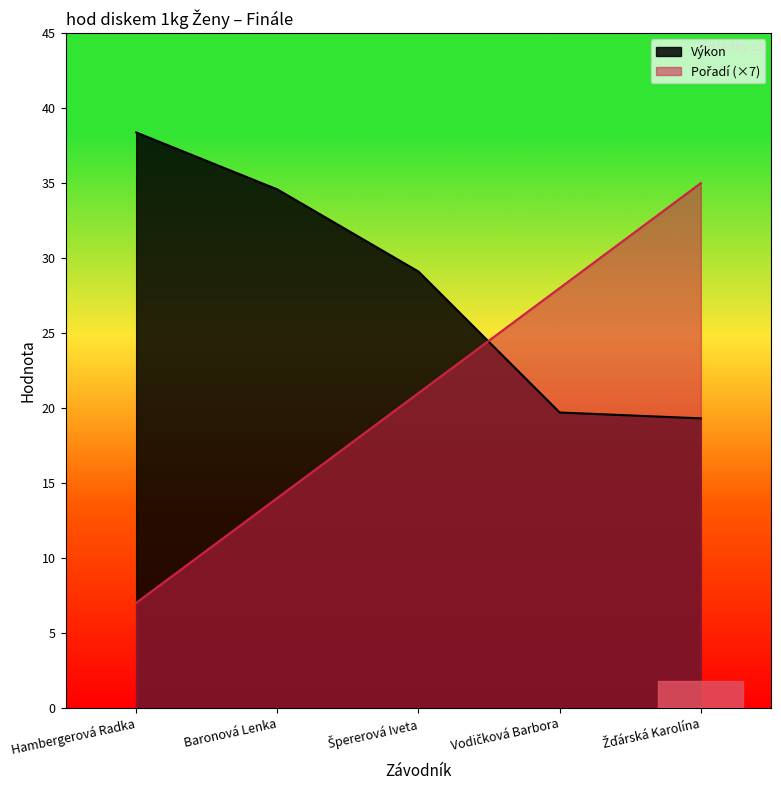

What is the label of the 2nd point from the right?

Vodičková Barbora